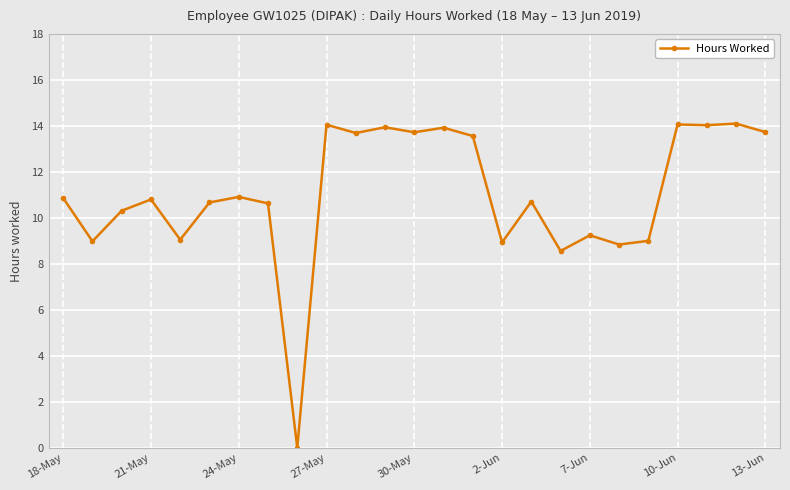

How many lines are shown in the chart?

1